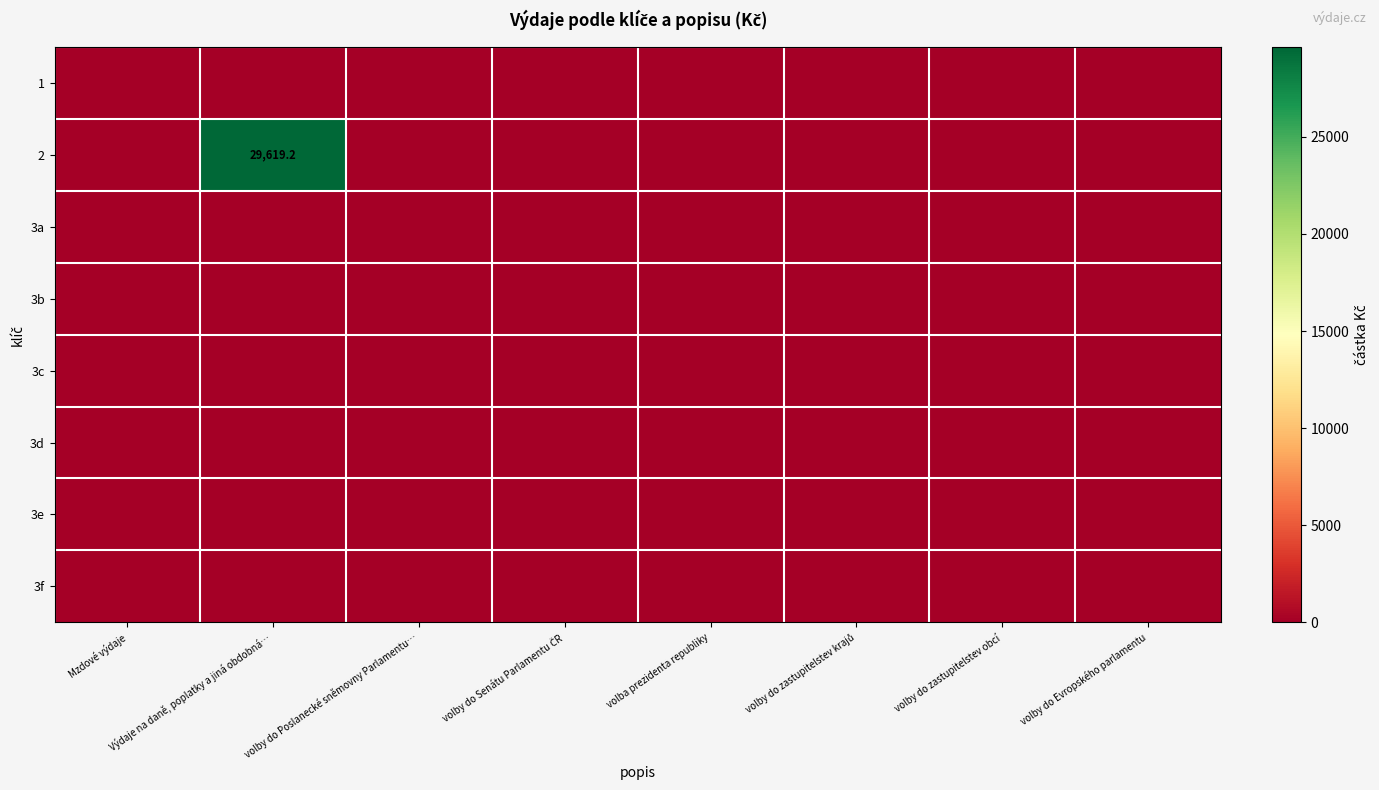

The value of 3f at volby do zastupitelstev krajů is 0.0. True or false?

True